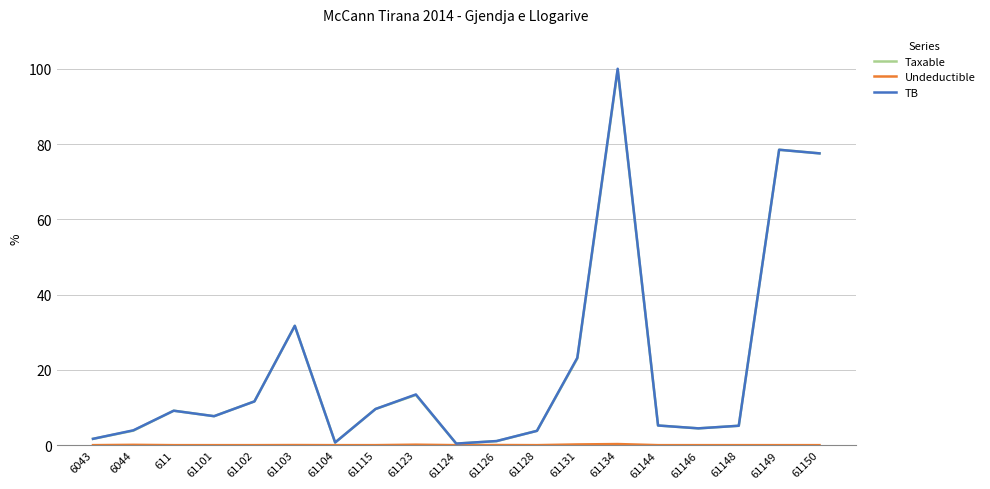

What is the total value across all series at 61102?

23.2